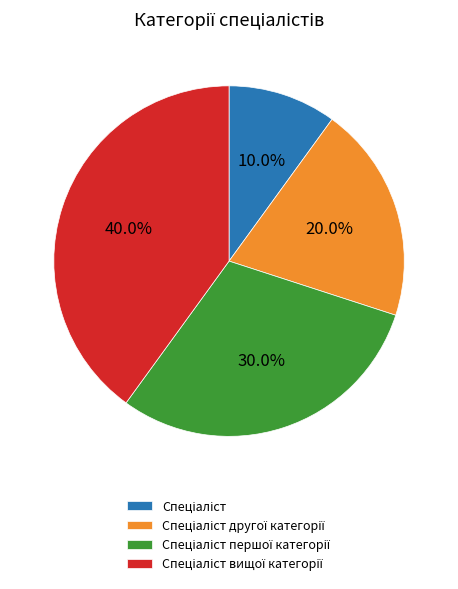

Is there any slice that represents more than half of the pie?

No